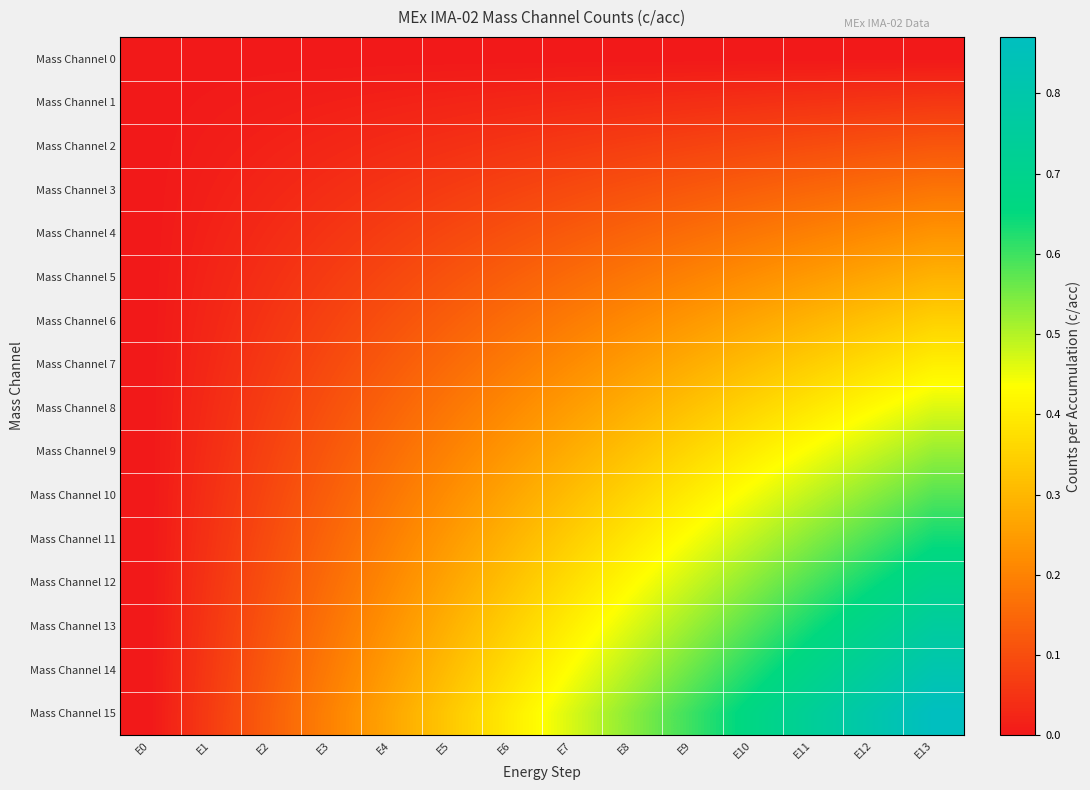

Rank the series by their maximum value, from highest to lowest.

Mass Channel 15, Mass Channel 14, Mass Channel 13, Mass Channel 12, Mass Channel 11, Mass Channel 10, Mass Channel 9, Mass Channel 8, Mass Channel 7, Mass Channel 6, Mass Channel 5, Mass Channel 4, Mass Channel 3, Mass Channel 2, Mass Channel 1, Mass Channel 0